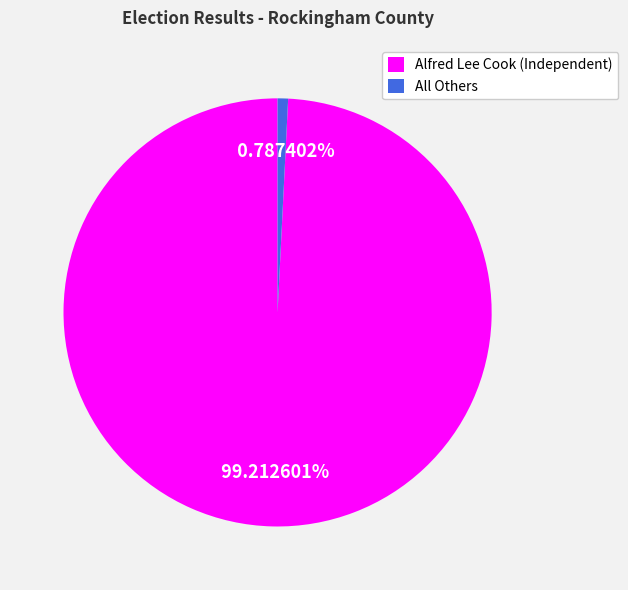

Is it true that Alfred Lee Cook (Independent) is 99% of the pie?

True